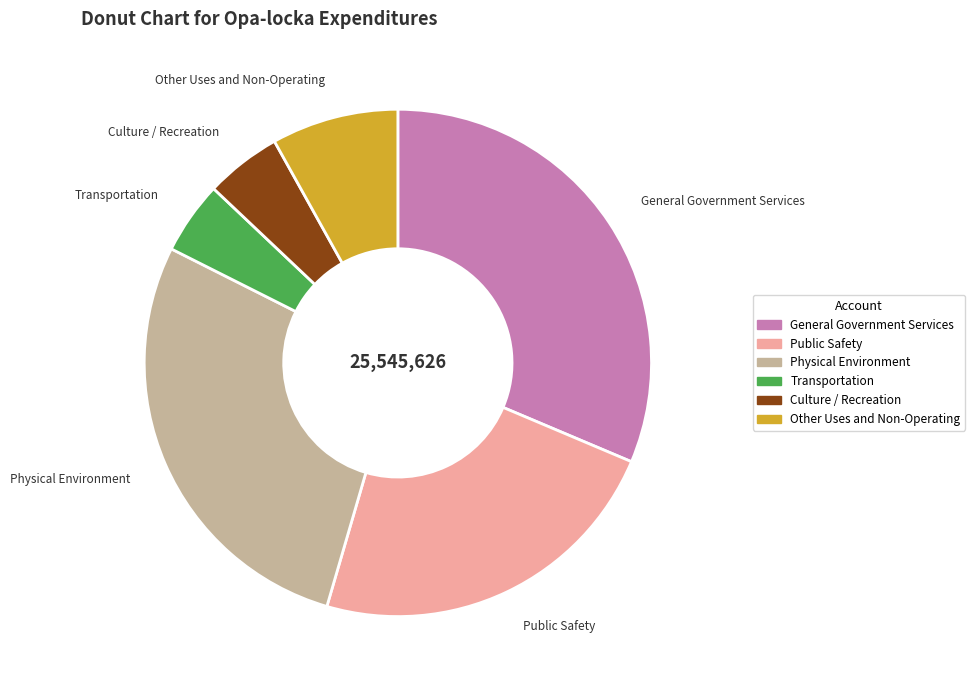

What is the largest slice in the pie chart?

General Government Services